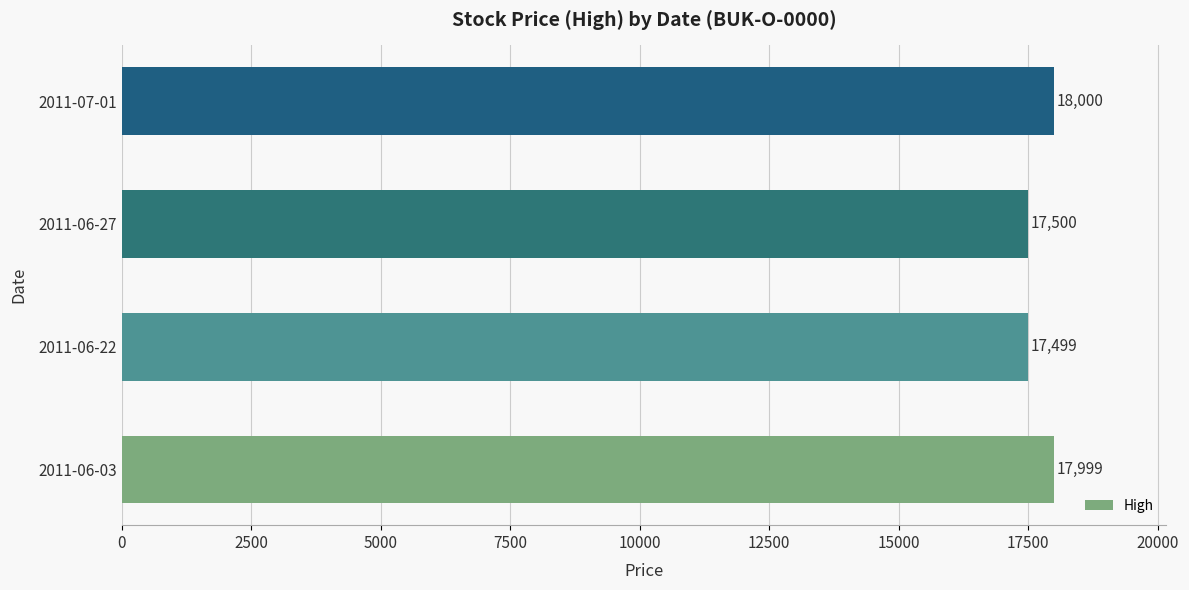

At which label is the value closest to 17749?

2011-06-27